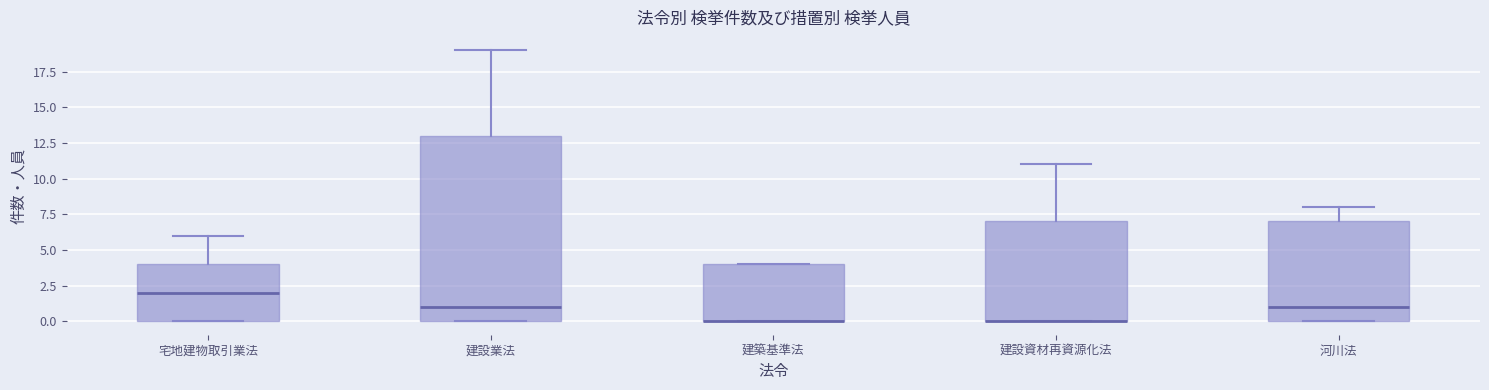

Which box is the tallest, from its lower edge to its upper edge?

建設業法